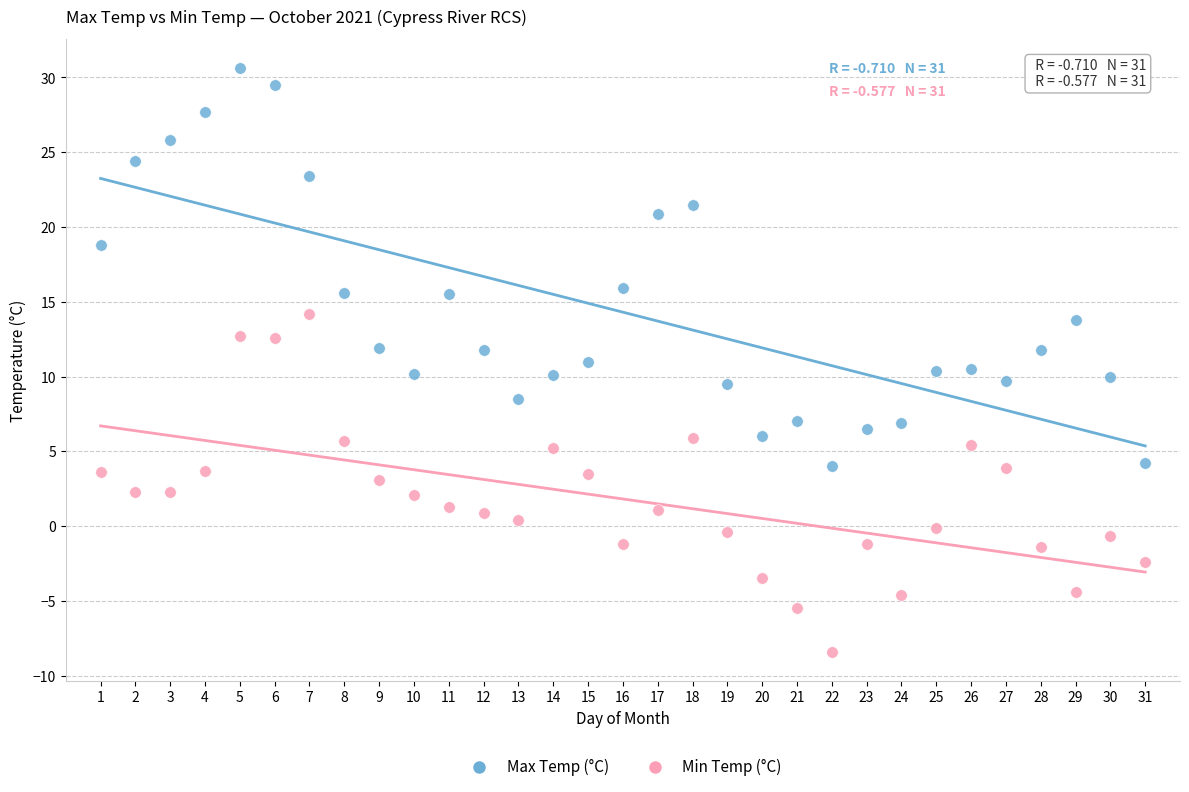

Across all data points, what is the range of Y values (max minus min)?

39.0